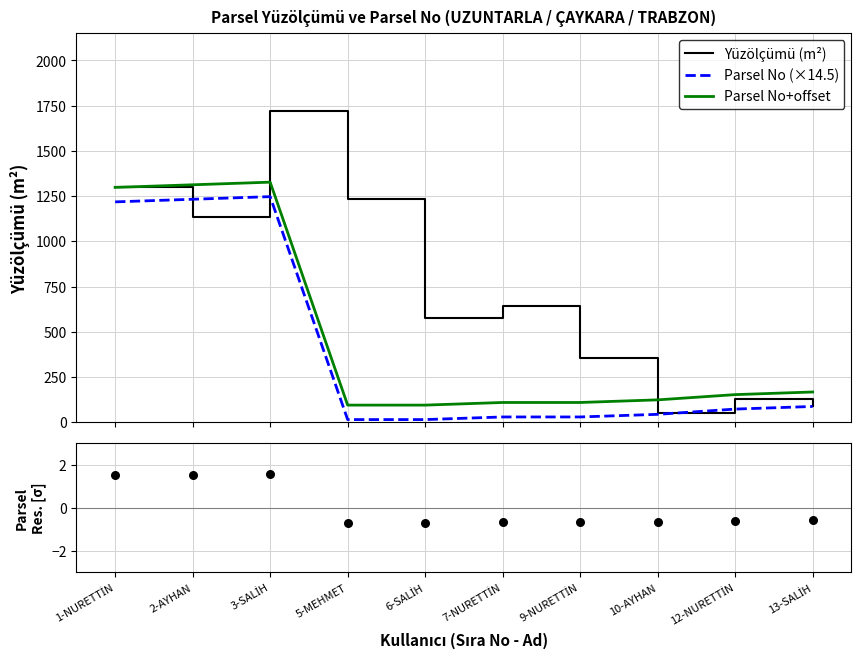

What is the lowest value of the Parsel No+offset series?

94.5